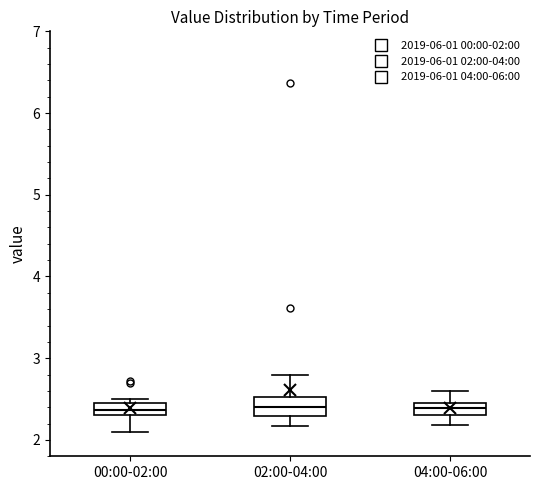

Reading left to right, read every box against the y-axis: the position of its median line, the range the box covers, and the ends of its whiskers. The values are not printed on the chart, so give them approximately, as read against the axis.

00:00-02:00: median 2.4, box 2.3 to 2.5, whiskers 2.1 to 2.5 (just above the box's upper edge)
02:00-04:00: median 2.4, box 2.3 to 2.5, whiskers 2.2 to 2.8
04:00-06:00: median 2.4, box 2.3 to 2.5, whiskers 2.2 to 2.6